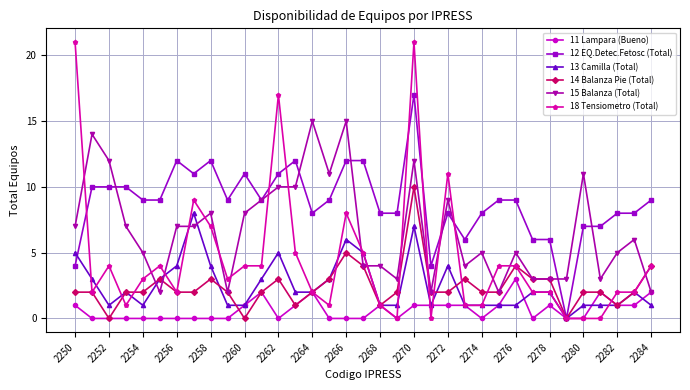

List the series in order of their peak value, highest first.

18 Tensiometro (Total), 12 EQ.Detec.Fetosc (Total), 15 Balanza (Total), 14 Balanza Pie (Total), 13 Camilla (Total), 11 Lampara (Bueno)